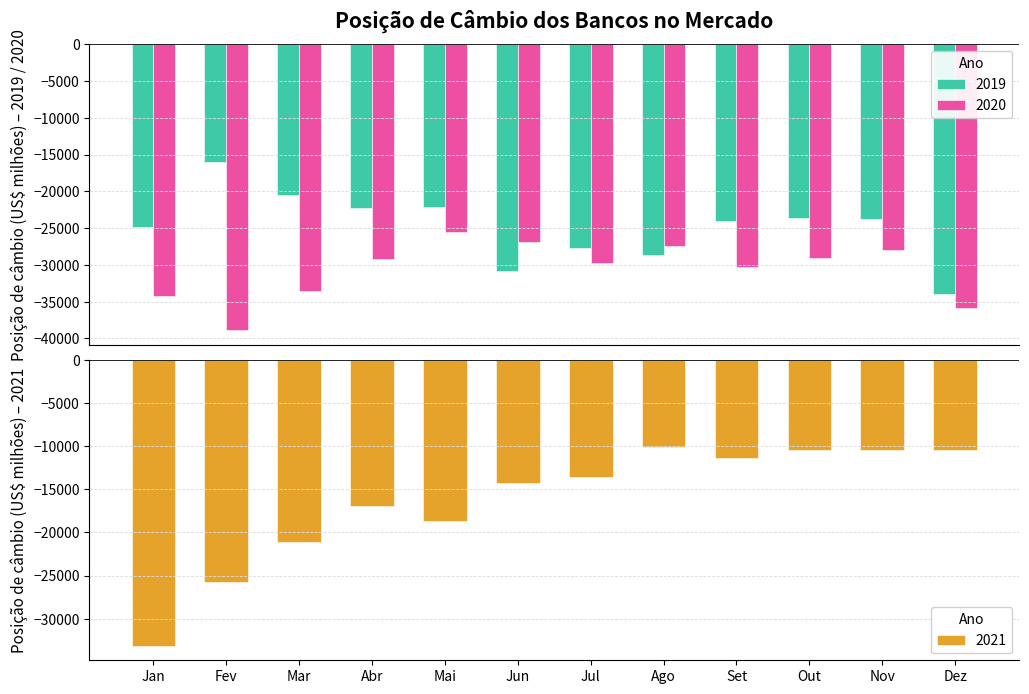

Is it true that 2021 equals -13528.0 at Jul?

True